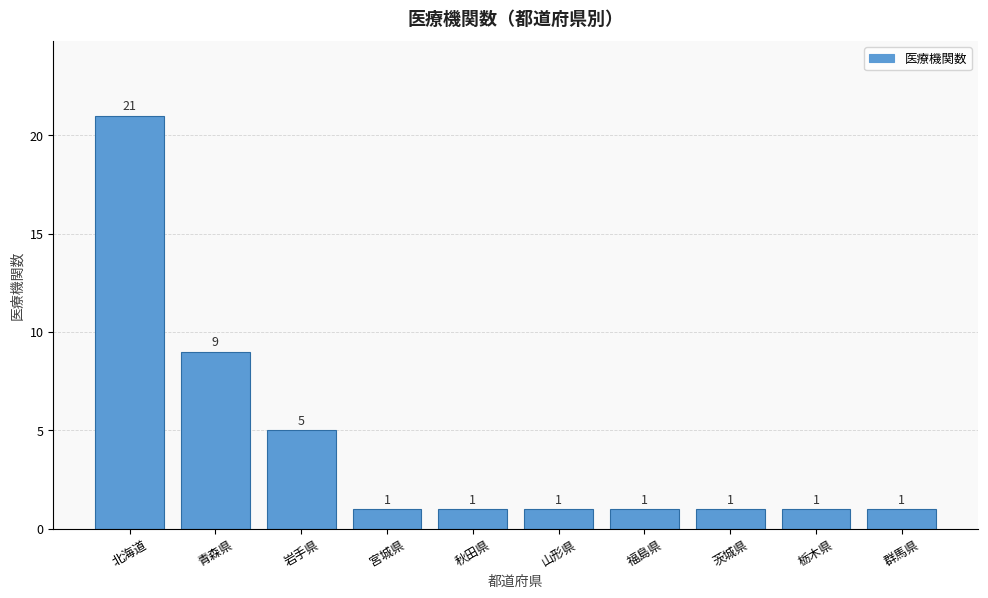

The value at 群馬県 is 0. True or false?

False